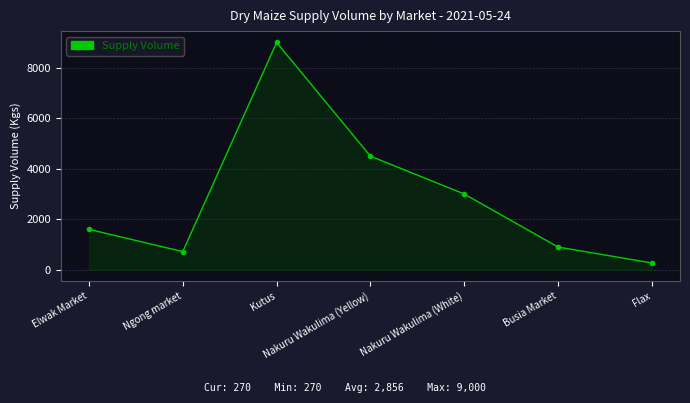

True or false: the data shows 6264 at Nakuru Wakulima (Yellow).

False